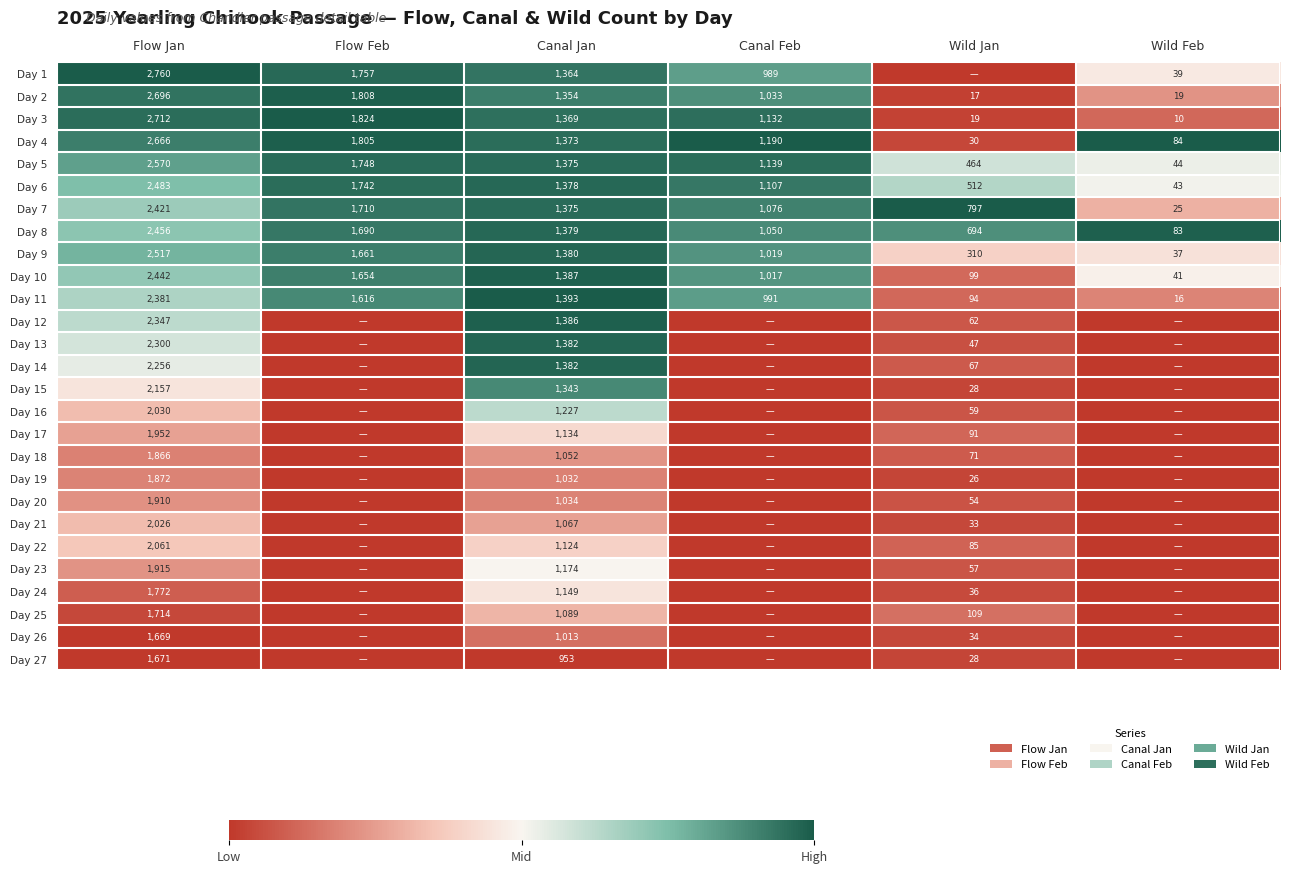

What is the difference between the maximum and minimum values in the Day 4 series?

2636